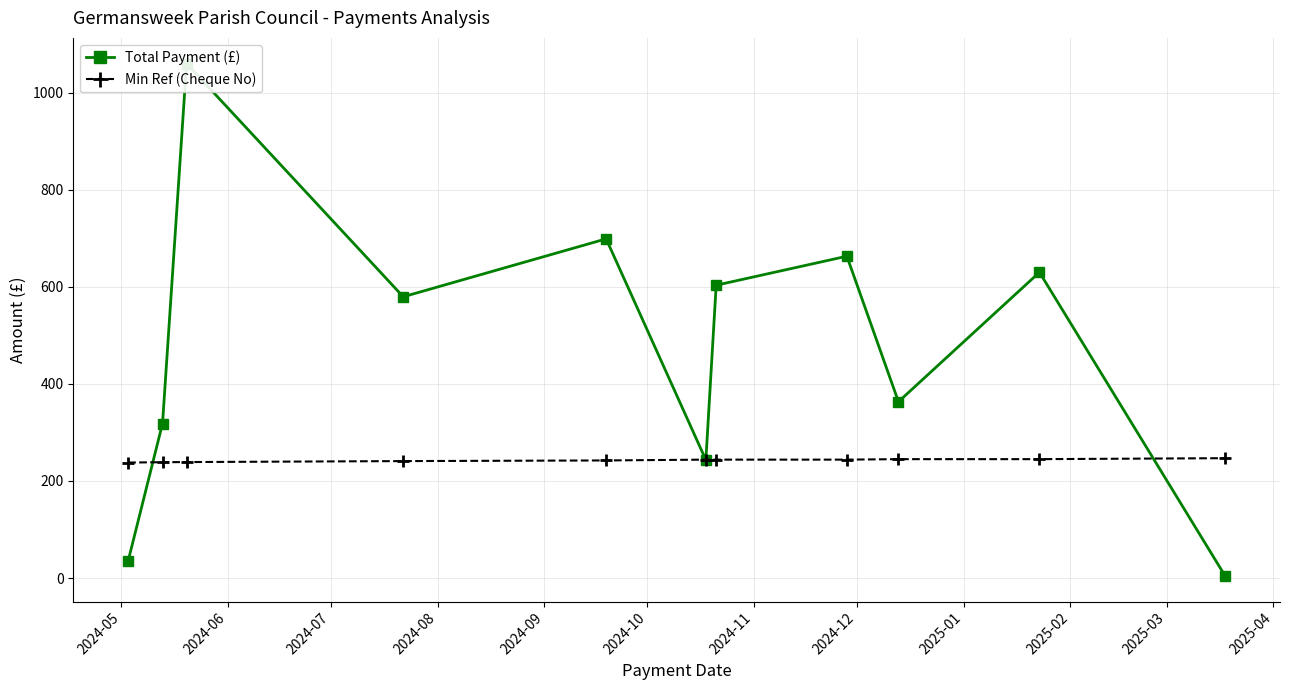

Which series has the widest spread of values?

Total Payment (£)